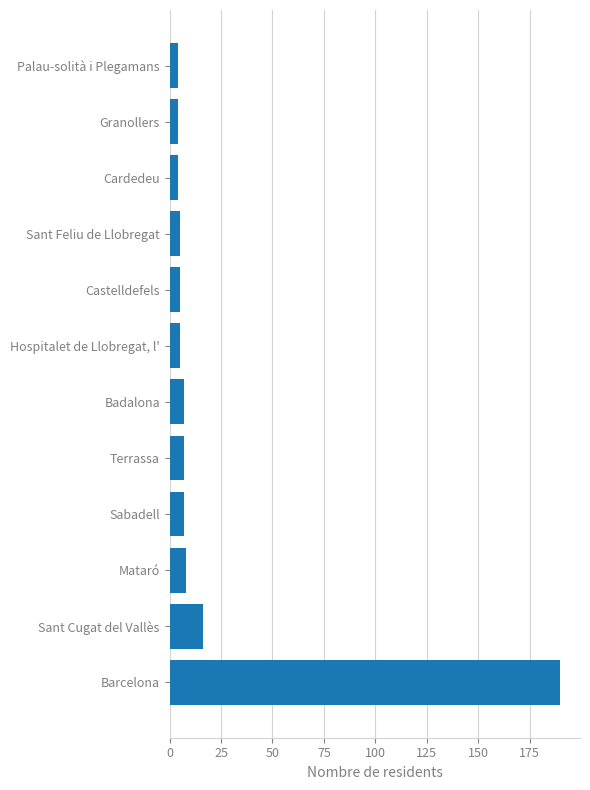

Is it true that the value at Hospitalet de Llobregat, l' is 5?

True